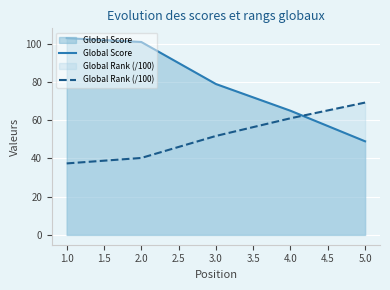

True or false: Global Rank (/100) and Global Score intersect in this chart.

True